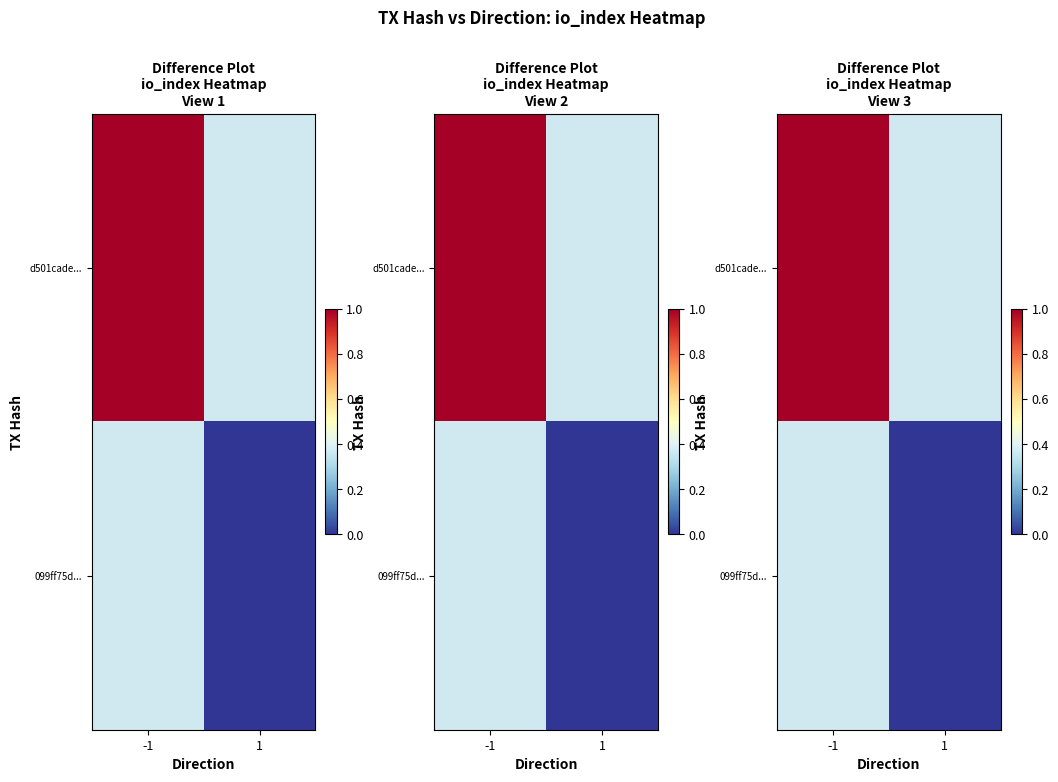

Rank the series by their average value, from highest to lowest.

d501cade..., 099ff75d...